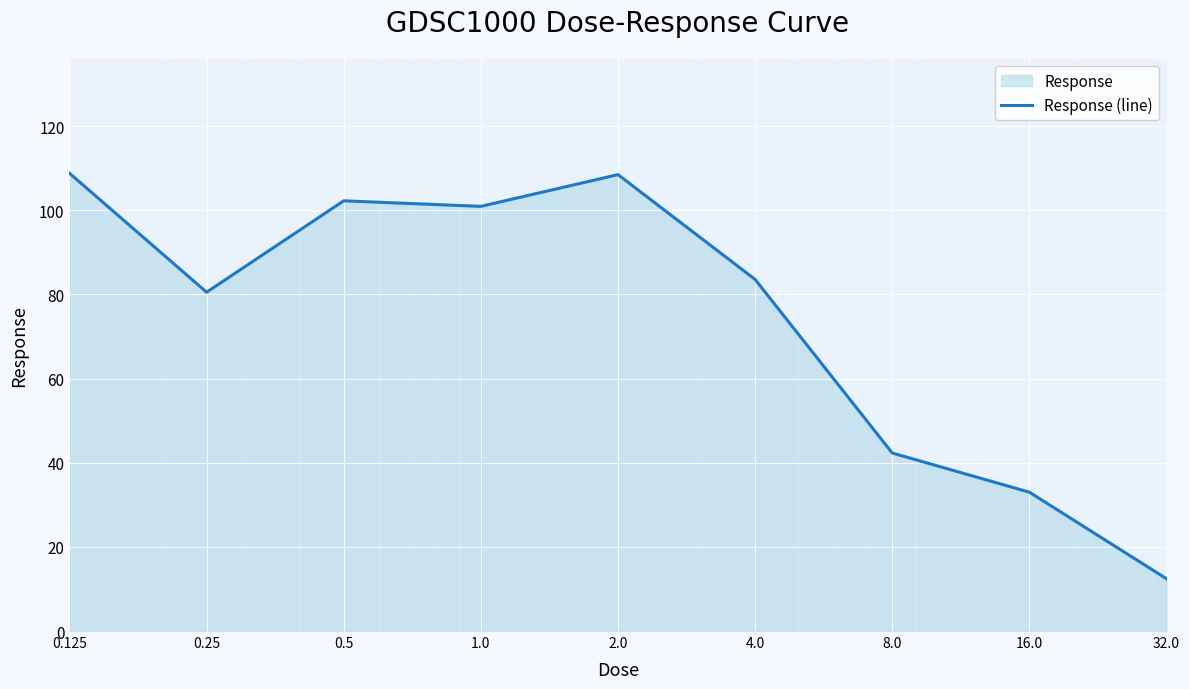

Rank the categories by value from highest to lowest.

0.125, 2.0, 0.5, 1.0, 4.0, 0.25, 8.0, 16.0, 32.0